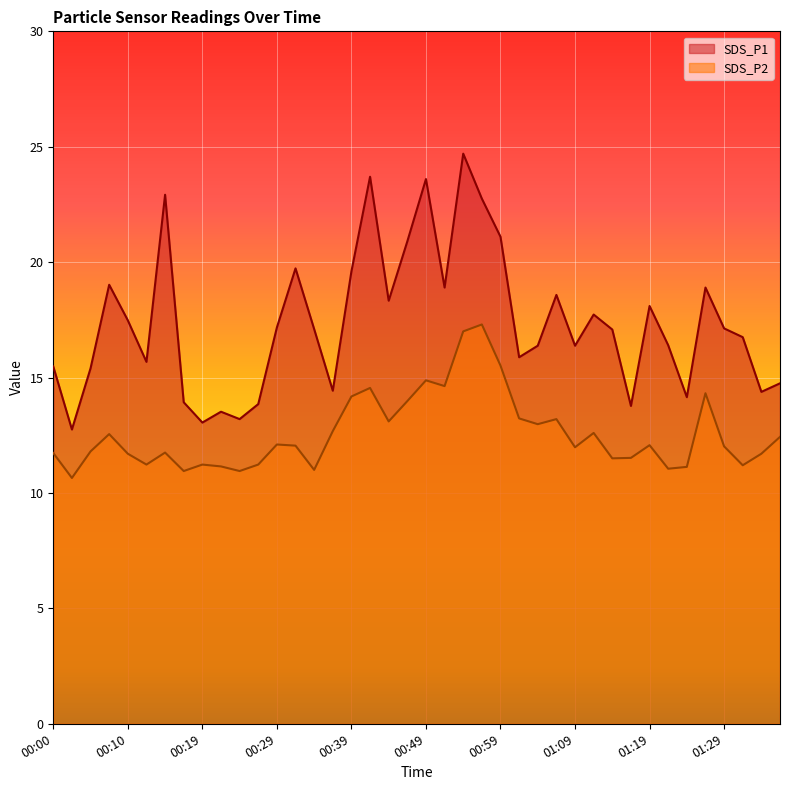

Where is the first local minimum for SDS_P1?

00:02